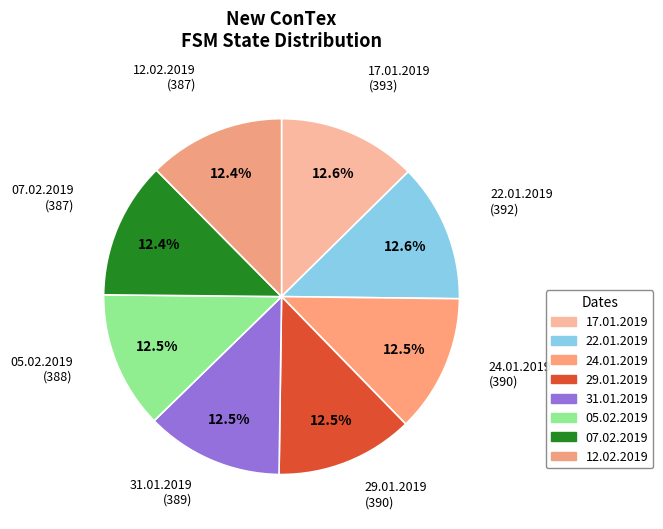

What percentage is the 07.02.2019 slice, to the nearest percent?

12%